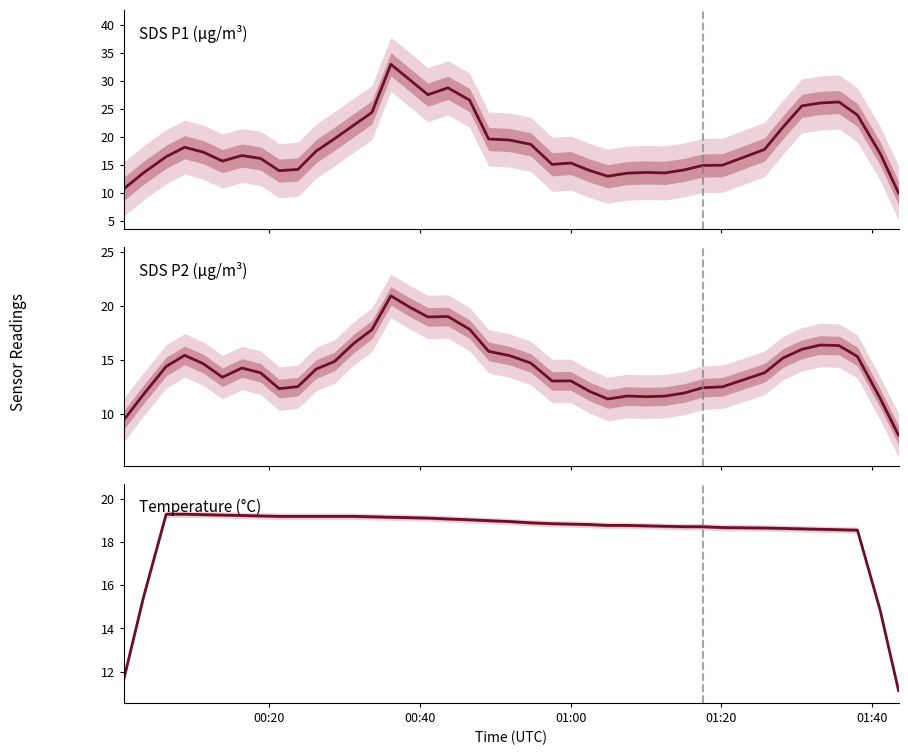

How many times do Temp and SDS_P2 cross each other?

2